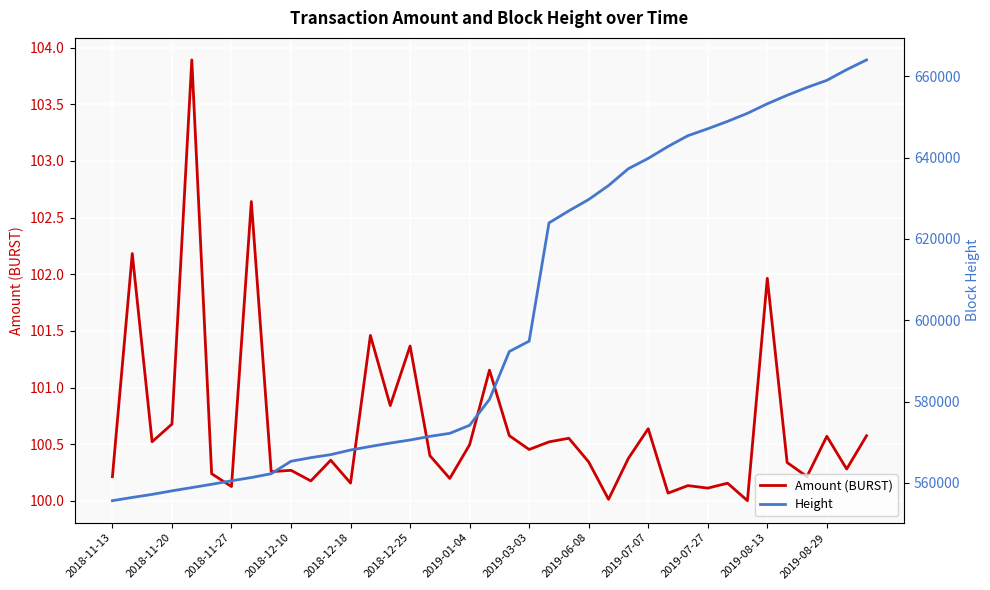

The Amount (BURST) series shows 100.7 at 2018-11-20. True or false?

True